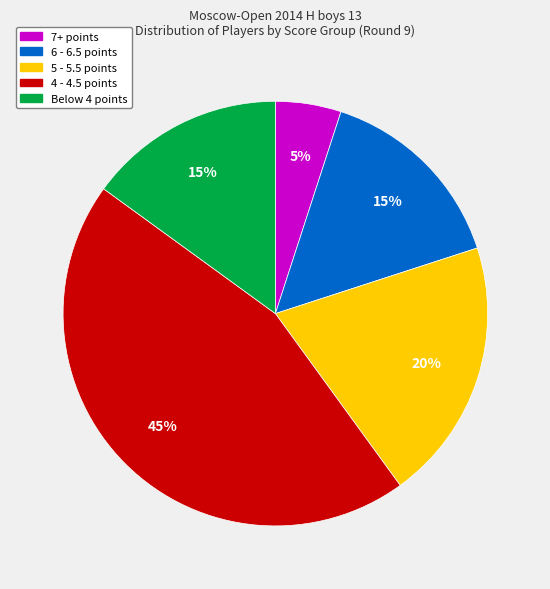

To the nearest percent, what is the average slice percentage?

20%